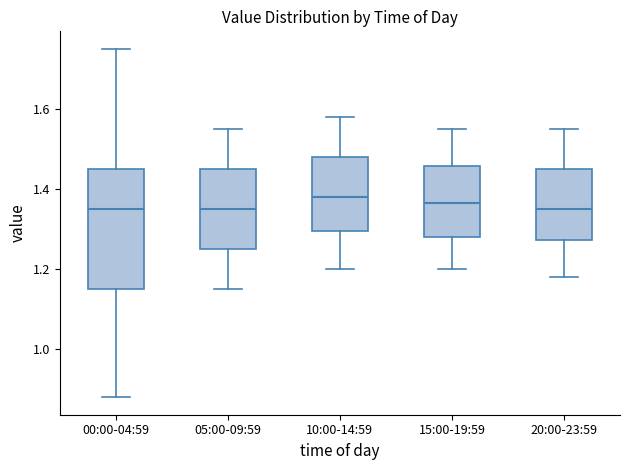

Reading left to right, transcribe this box plot: for each box, give where its median line is, the range the box spans, and where its two whiskers end, as read against the y-axis. The values are not printed on the chart, so give them approximately, as read against the axis.

00:00-04:59: median 1.36, box 1.16 to 1.46, whiskers 0.88 to 1.76
05:00-09:59: median 1.36, box 1.26 to 1.46, whiskers 1.16 to 1.56
10:00-14:59: median 1.38, box 1.30 to 1.48, whiskers 1.20 to 1.58
15:00-19:59: median 1.36, box 1.28 to 1.46, whiskers 1.20 to 1.56
20:00-23:59: median 1.36, box 1.28 to 1.46, whiskers 1.18 to 1.56